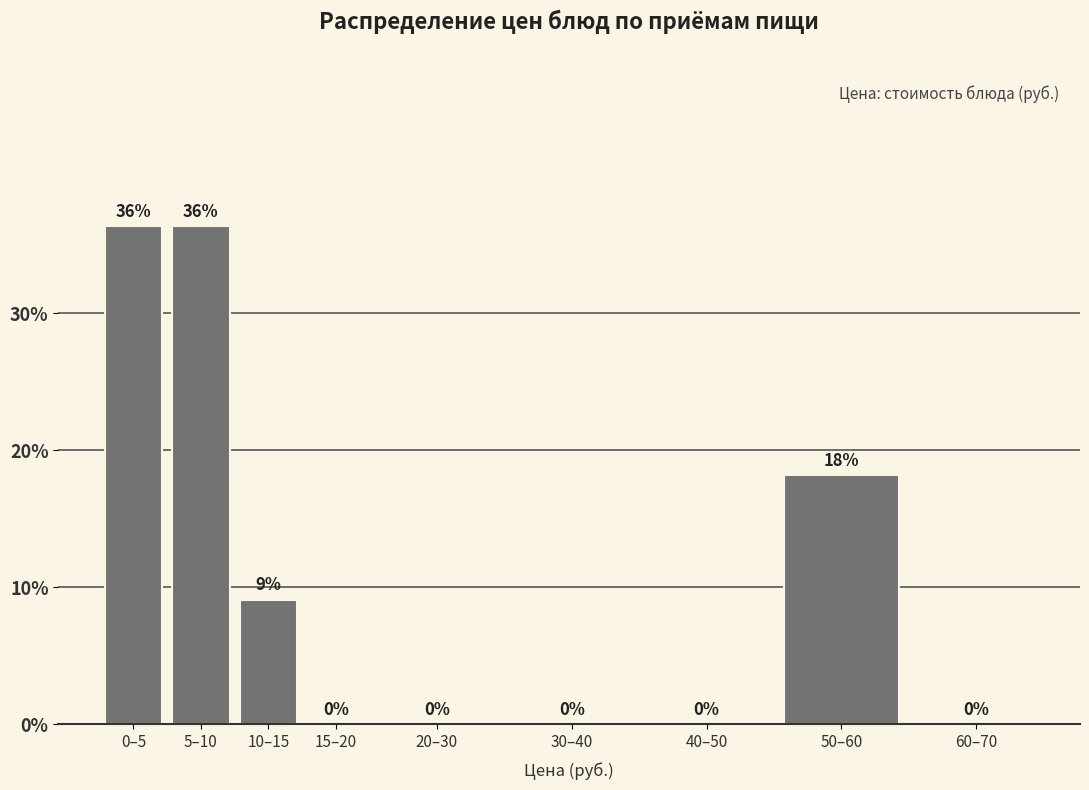

True or false: the data shows 0.0 at 20–30.

True